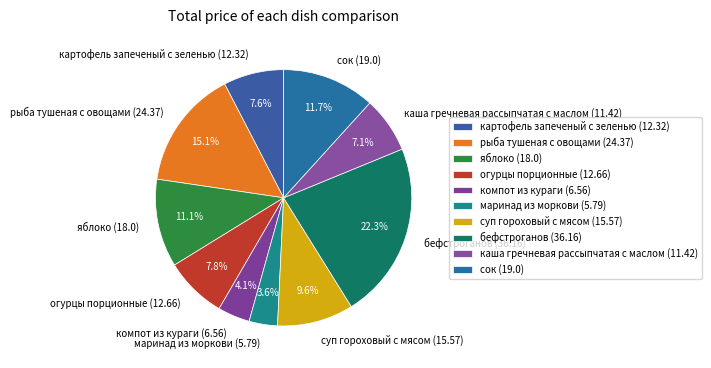

Is it true that рыба тушеная с овощами is 15% of the pie?

True